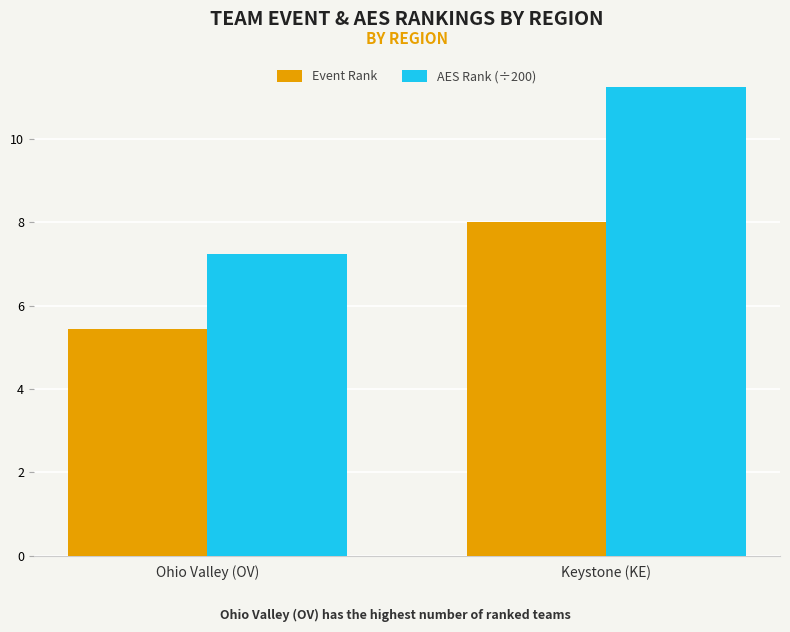

What is the difference between the AES Rank (÷200) values at Ohio Valley (OV) and Keystone (KE)?

4.0